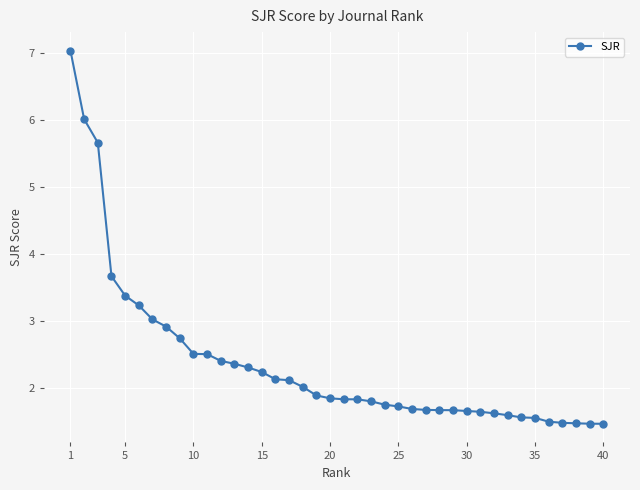

What is the greatest value displayed?

7.0